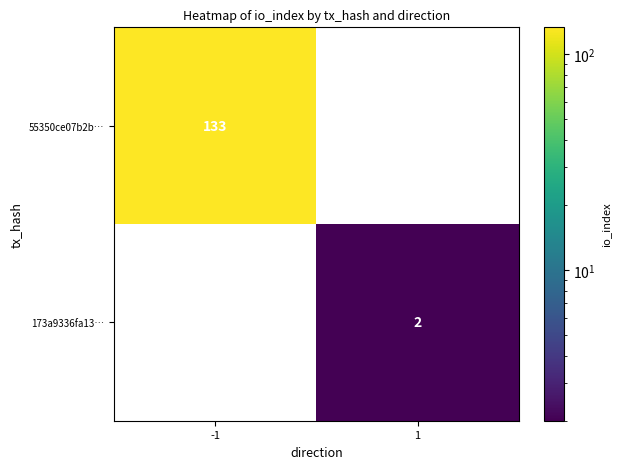

Reading right to left, list all the values displayed in this chart.

55350ce07b2b…: 0	133
173a9336fa13…: 2	0